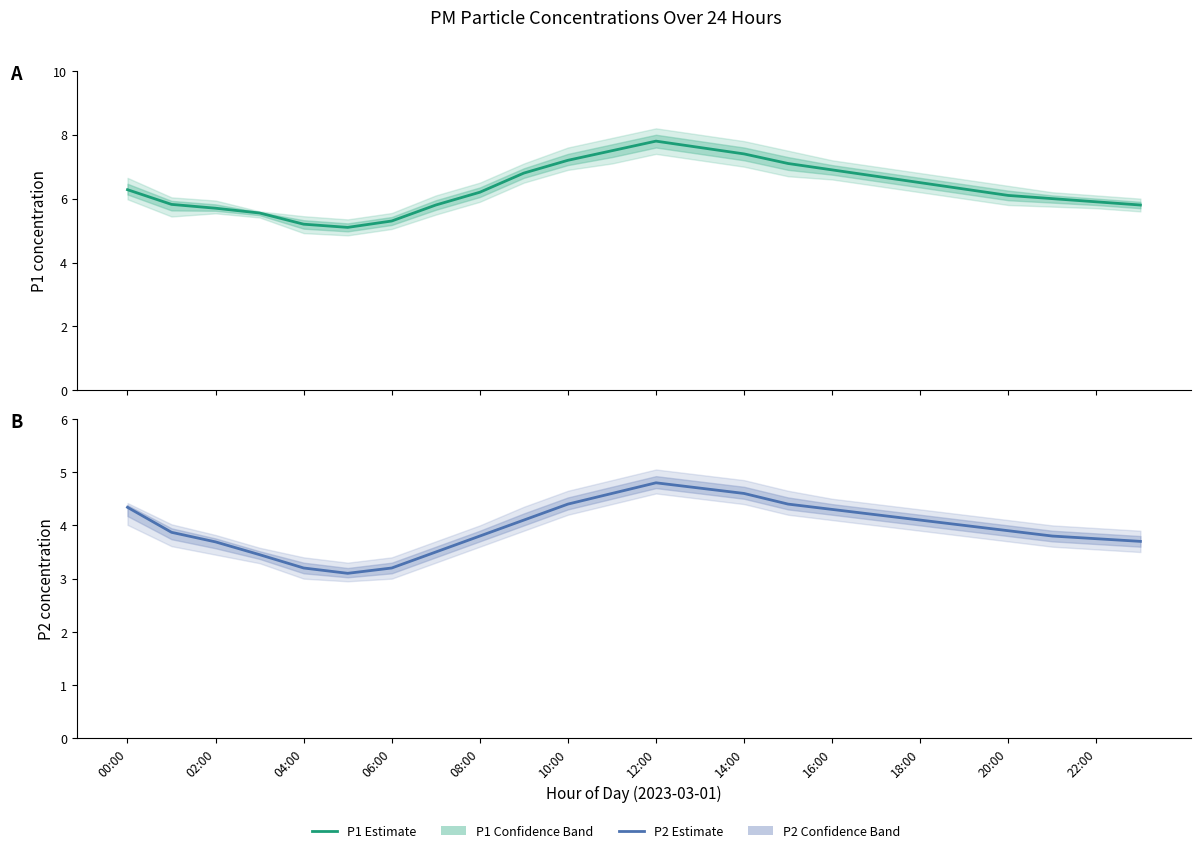

How many categories are shown in the chart?

24